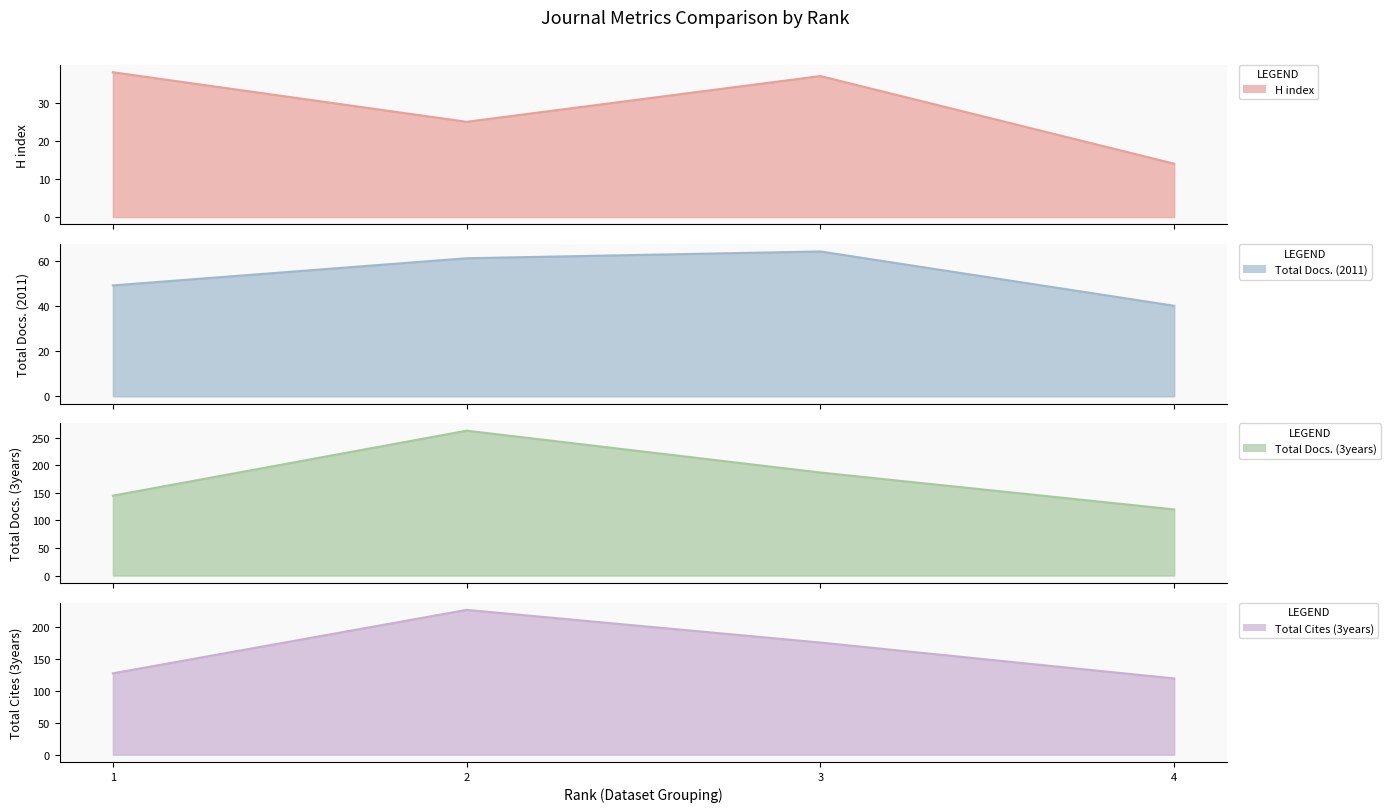

Reading left to right, extract all data points from this chart.

H index: 38	25	37	14
Total Docs. (2011): 49	61	64	40
Total Docs. (3years): 145	263	187	120
Total Cites (3years): 127	226	175	119